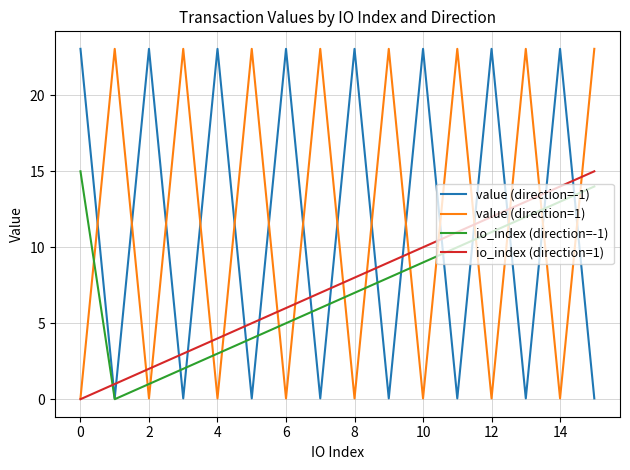

How many values in the io_index (direction=-1) series are below 8?

8